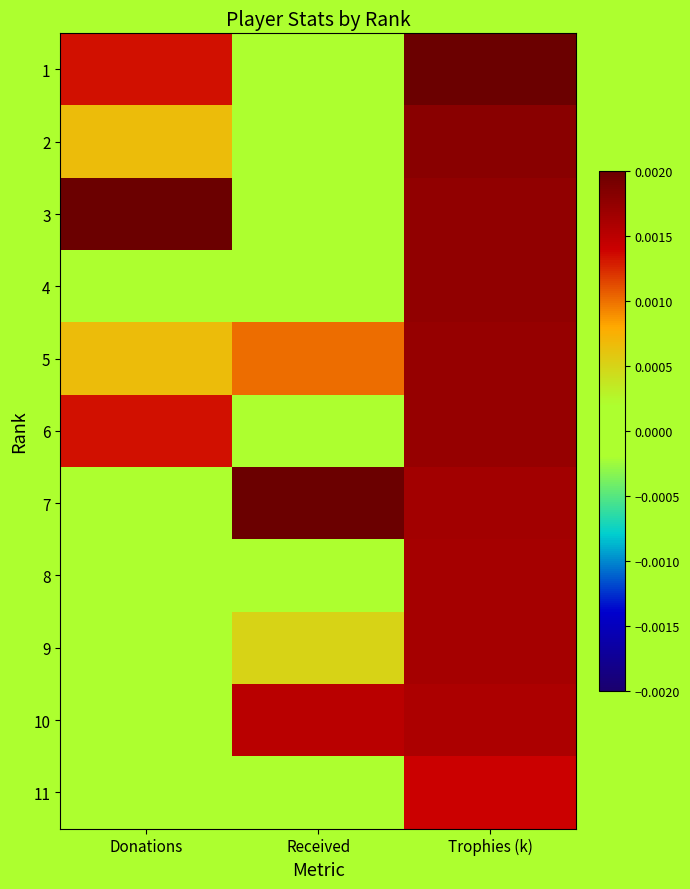

Which series has the largest range (max minus min)?

1